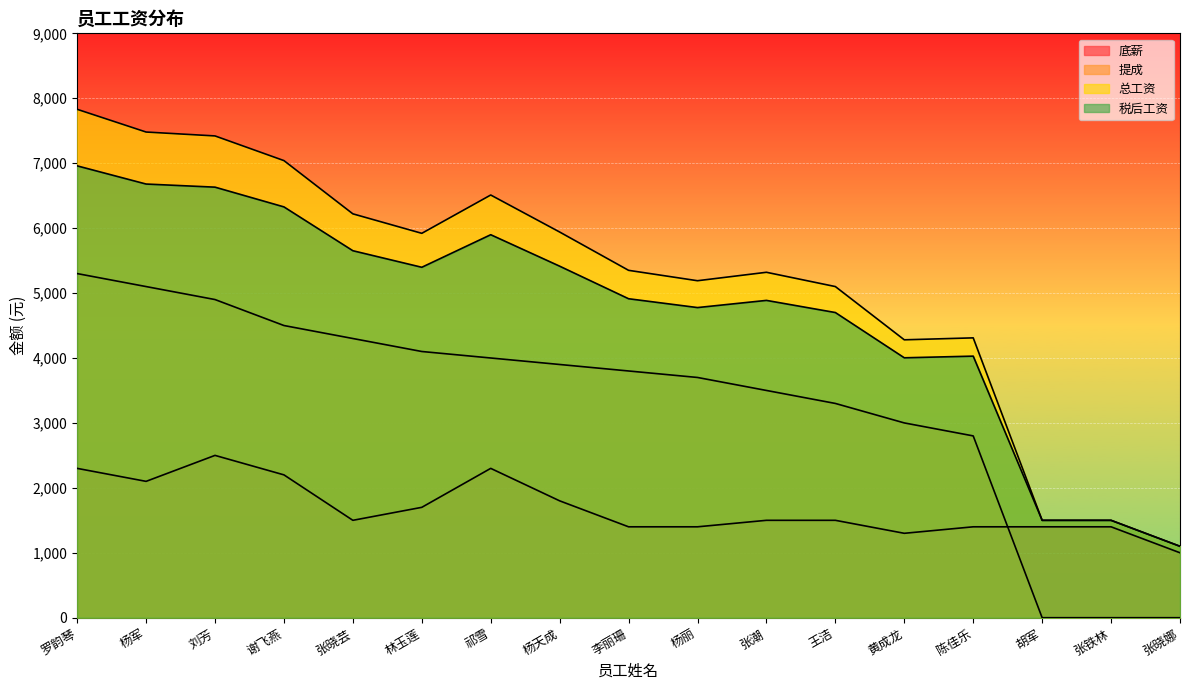

Where is 提成 nearest to the value 2650?

陈佳乐